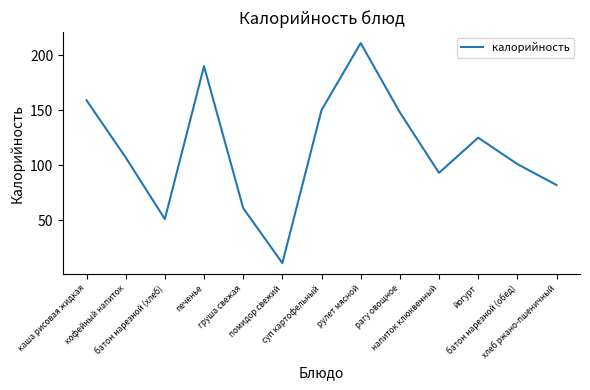

Which has a higher value, печенье or рулет мясной?

рулет мясной